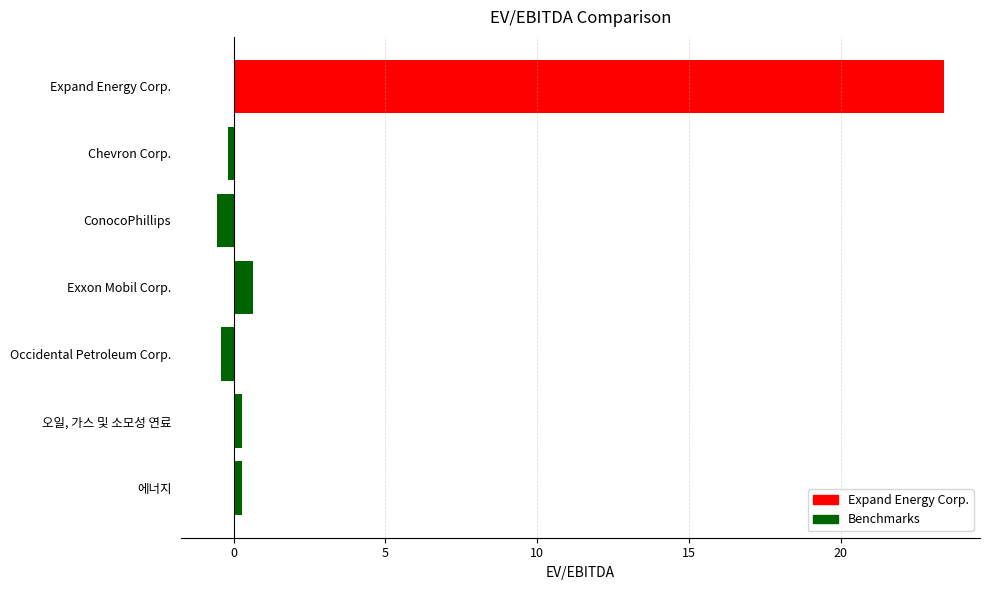

Does the chart contain any negative values?

Yes